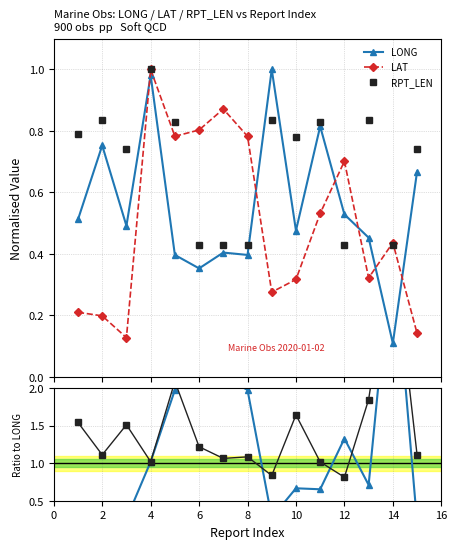

At how many categories does at least one series exceed 0?

15